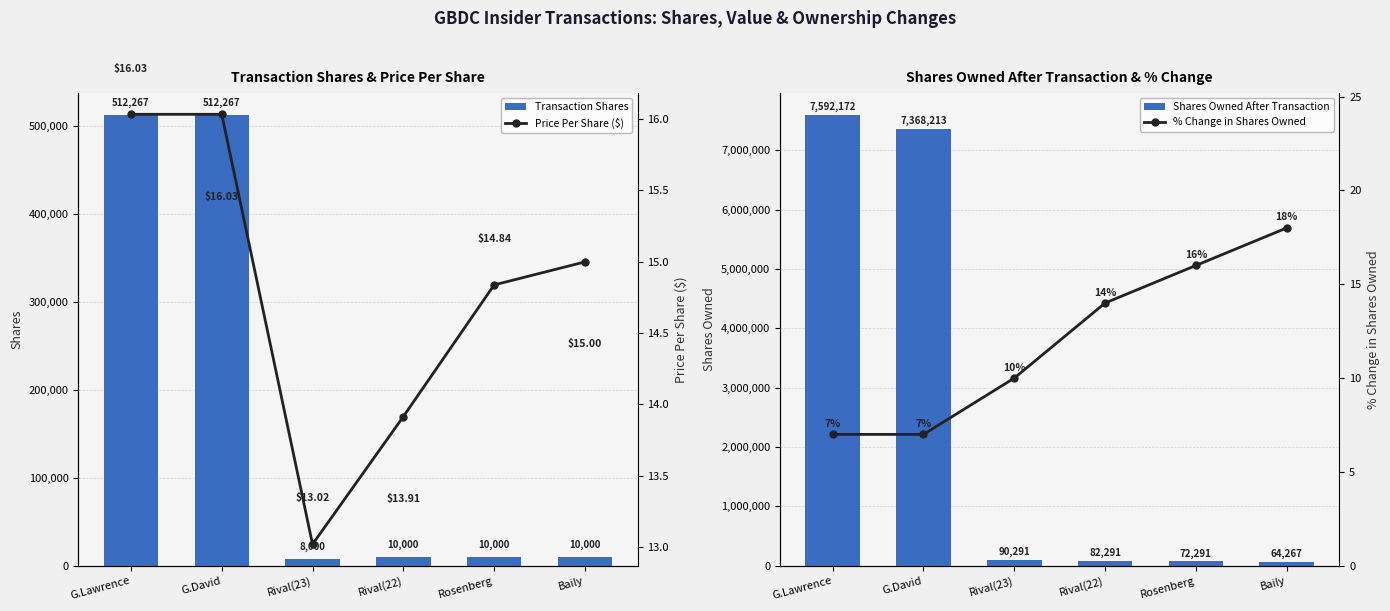

Between Rosenberg and Baily, which series saw the biggest shift?

Shares Owned After Transaction